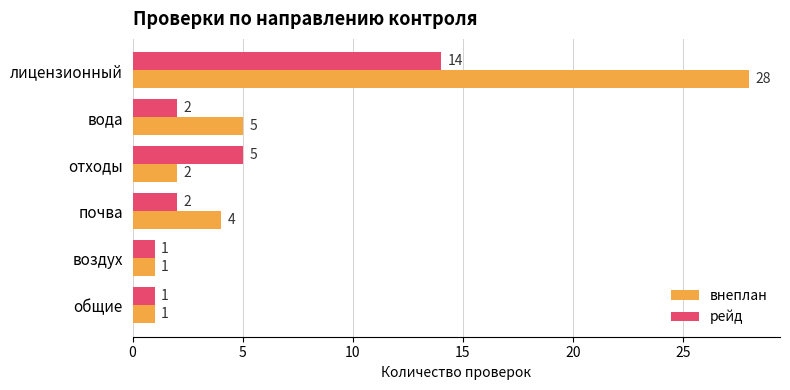

What are all the series names shown in the legend?

внеплан, рейд